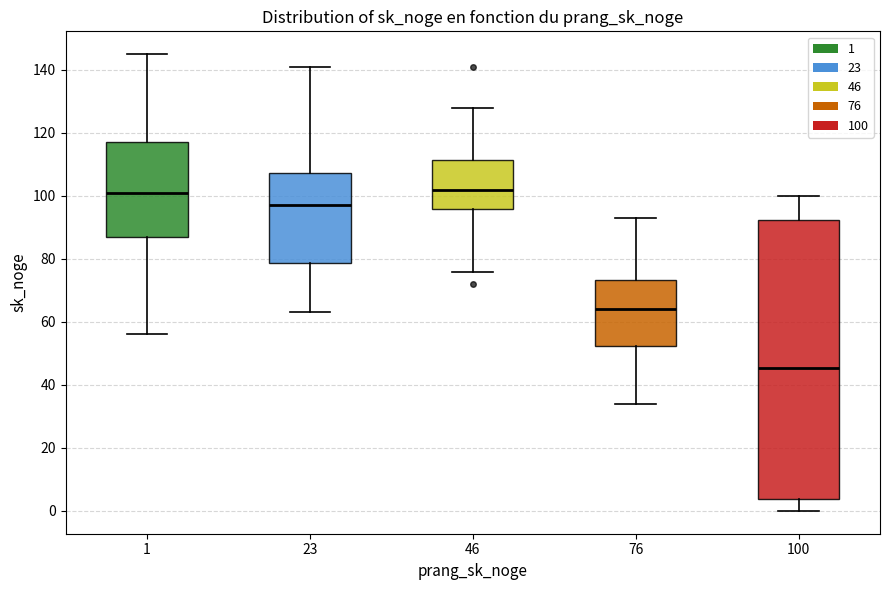

Where does the upper whisker of the box at x = 46 end on the y-axis? The values are not printed on the chart, so give them approximately, as read against the axis.

128